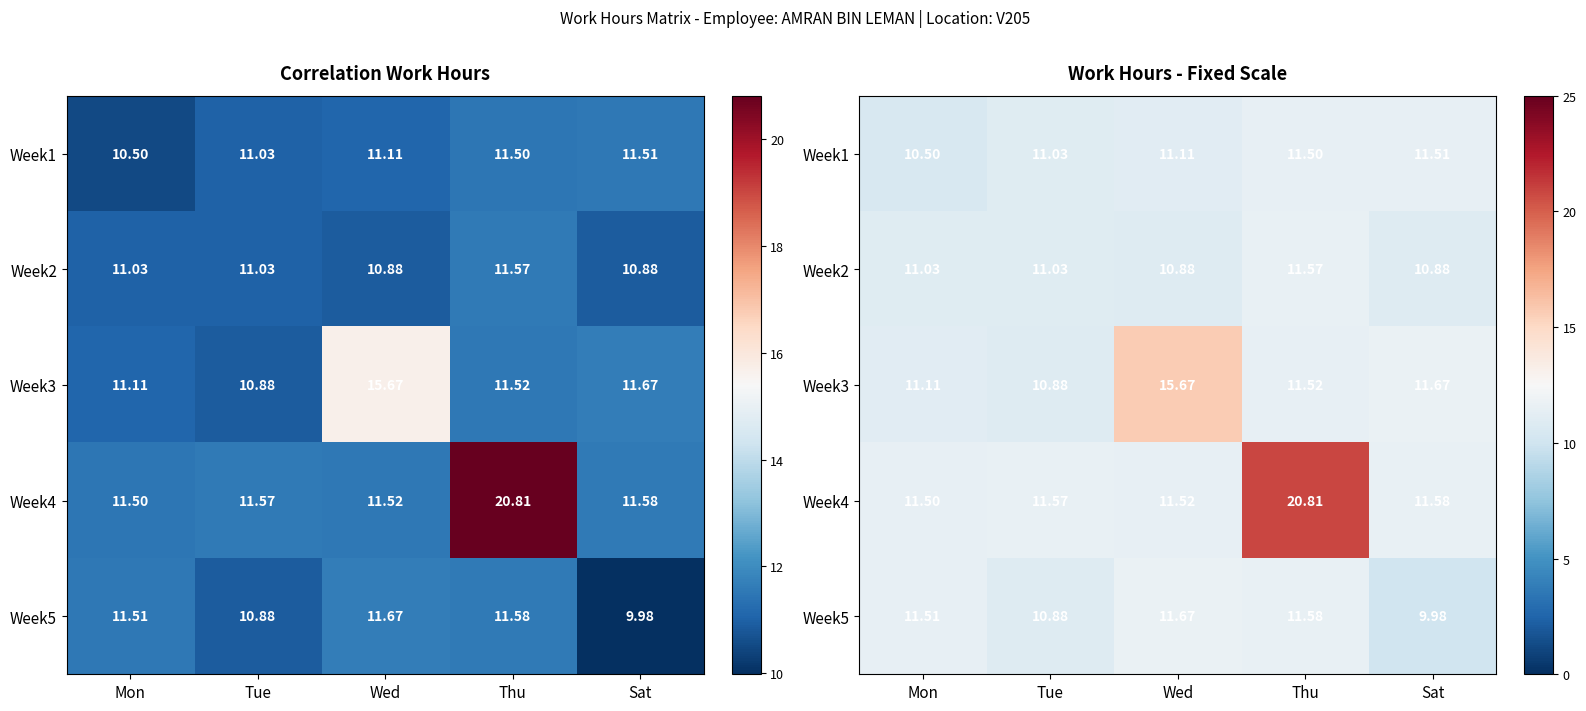

At which label is Week3 closest to 13?

Sat